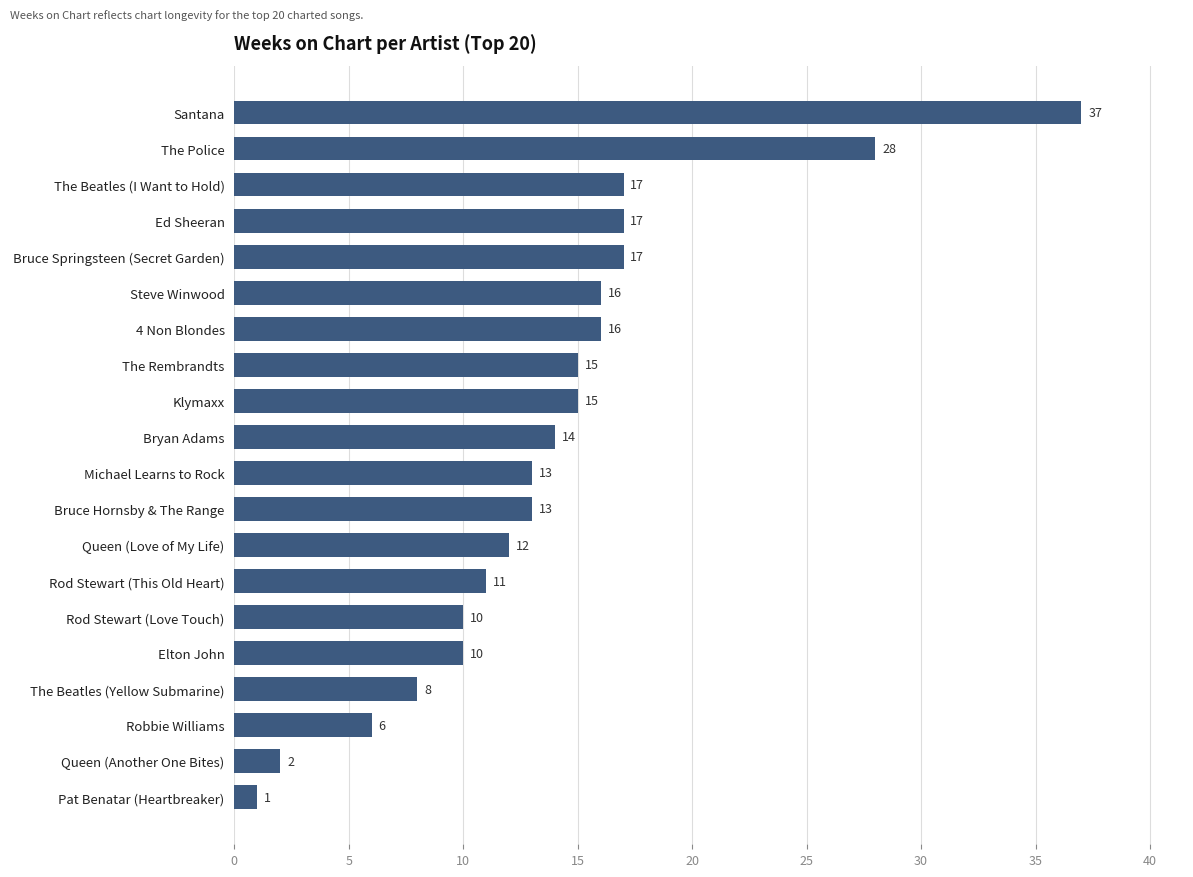

Read the value at Queen (Love of My Life), to the nearest 5.

10